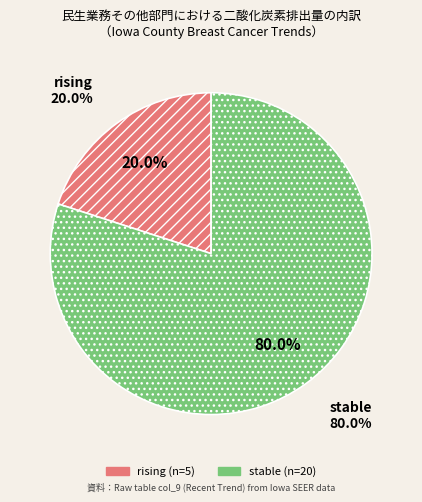

To the nearest percent, what portion does rising represent?

20%